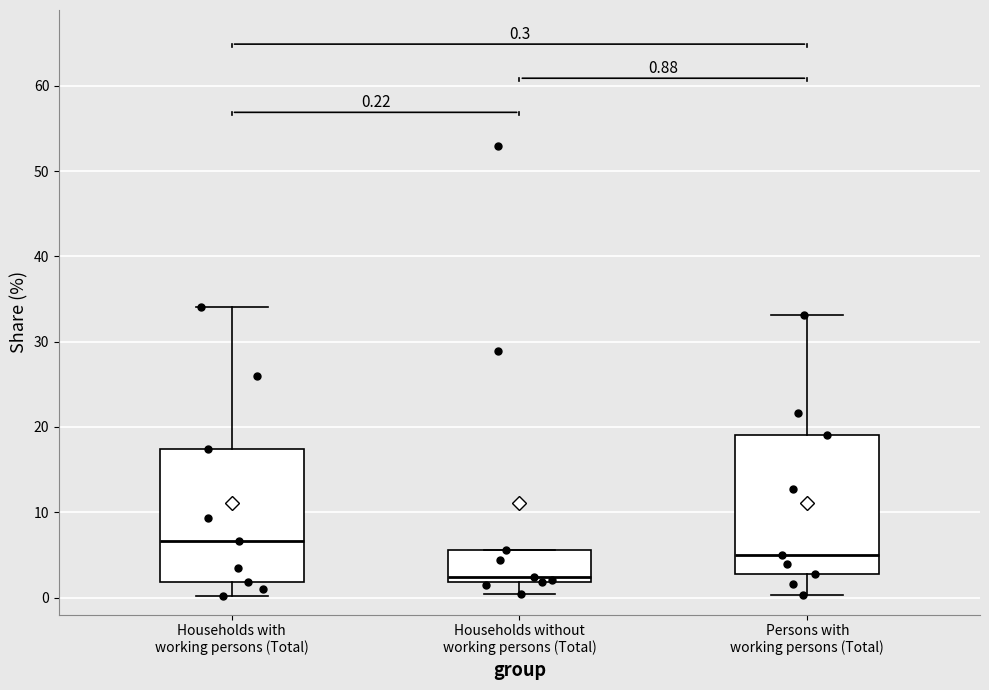

Which box's median line is the lowest?

Households without working persons (Total)